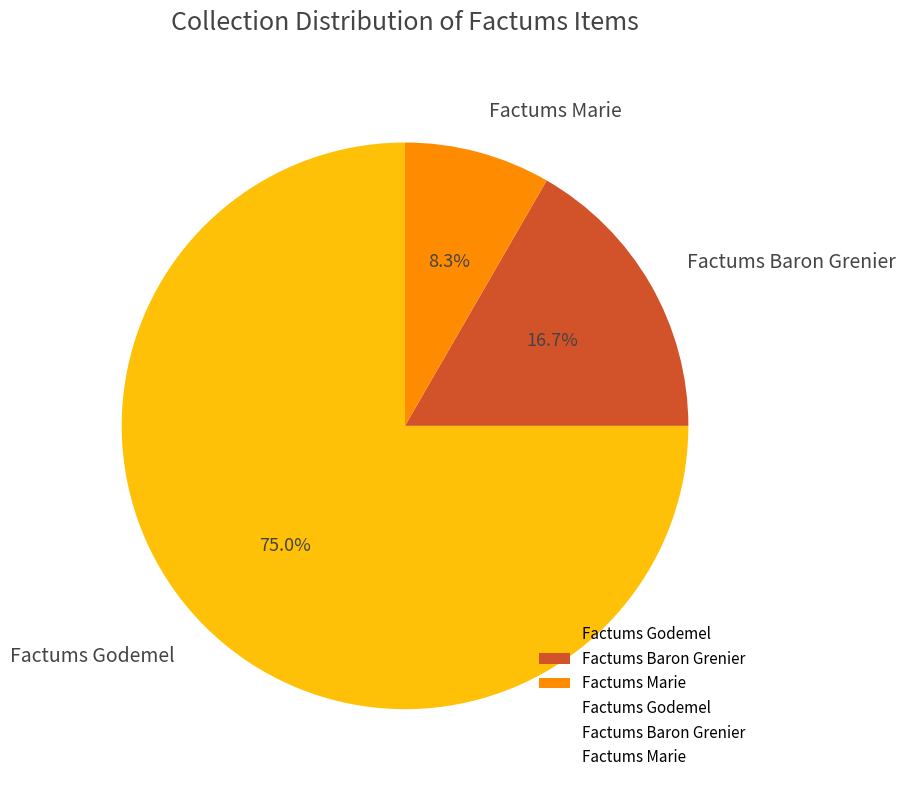

Rank the categories by value from lowest to highest.

Factums Marie, Factums Baron Grenier, Factums Godemel